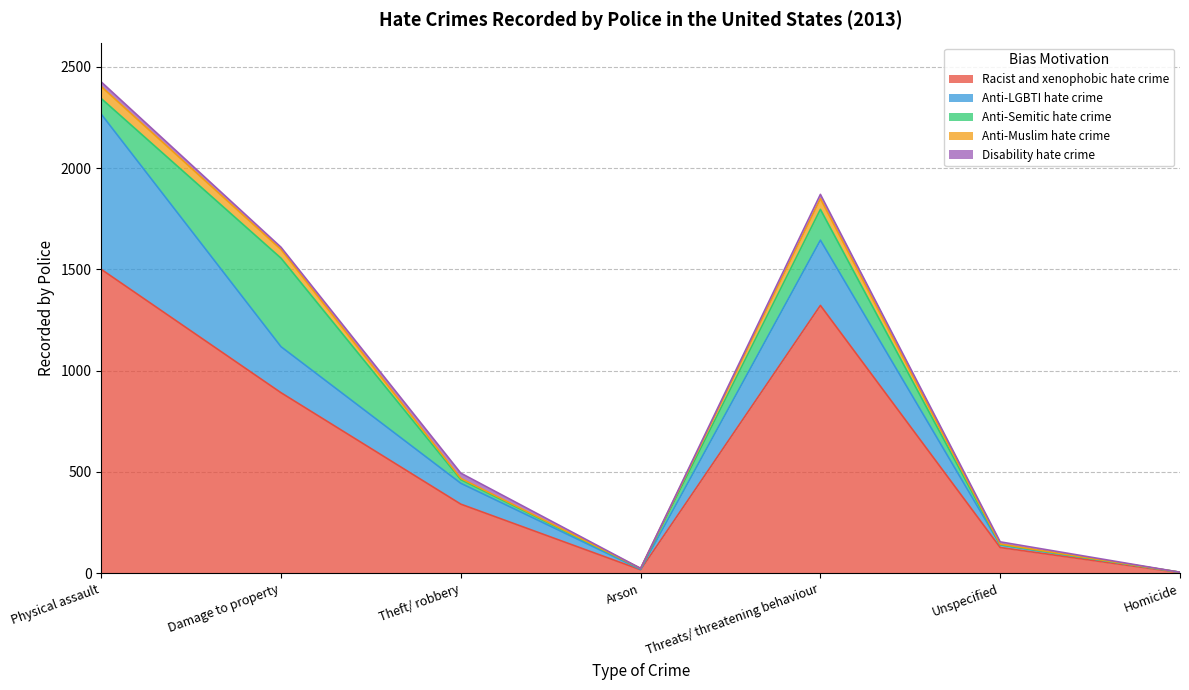

Is the value of Anti-Muslim hate crime at Threats/ threatening behaviour greater than the value of Racist and xenophobic hate crime at Theft/ robbery?

No